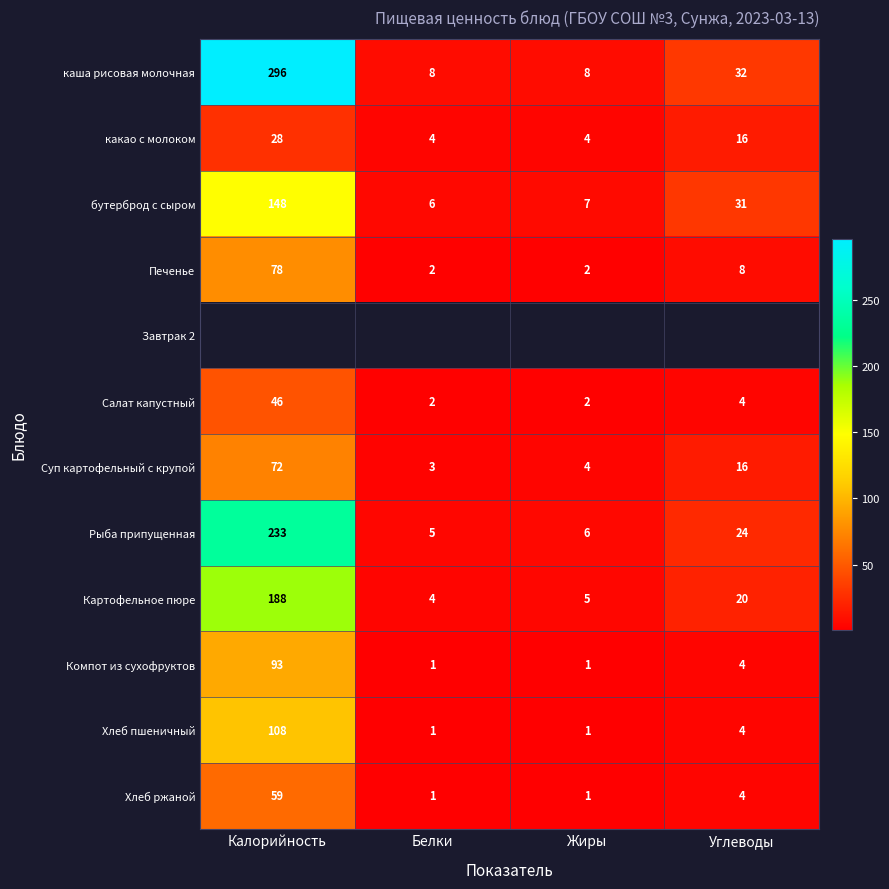

What is the difference between the maximum and second lowest values in the Компот из сухофруктов series?

92